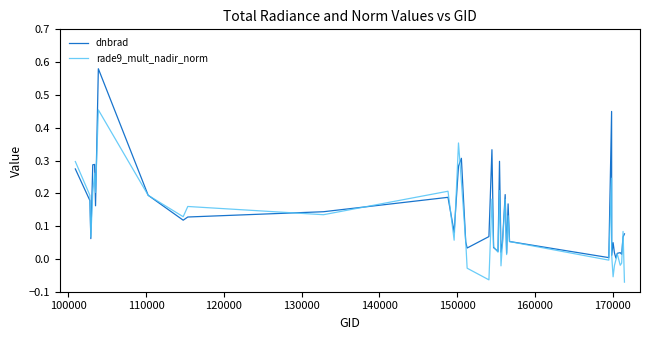

Which series has the largest range (max minus min)?

dnbrad